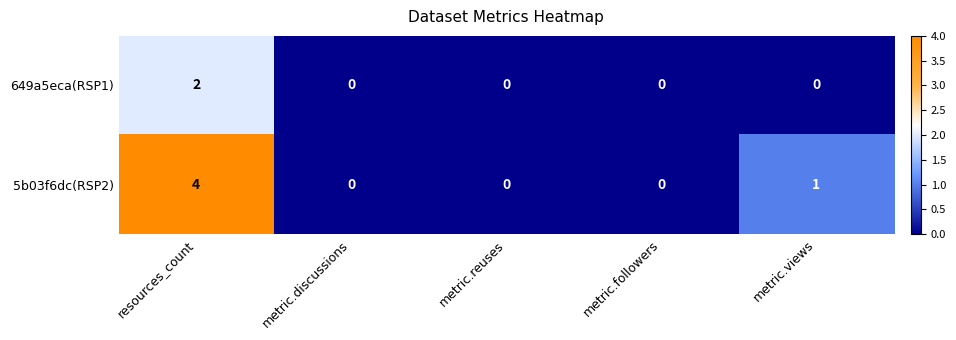

Which series has the largest range (max minus min)?

5b03f6dc(RSP2)